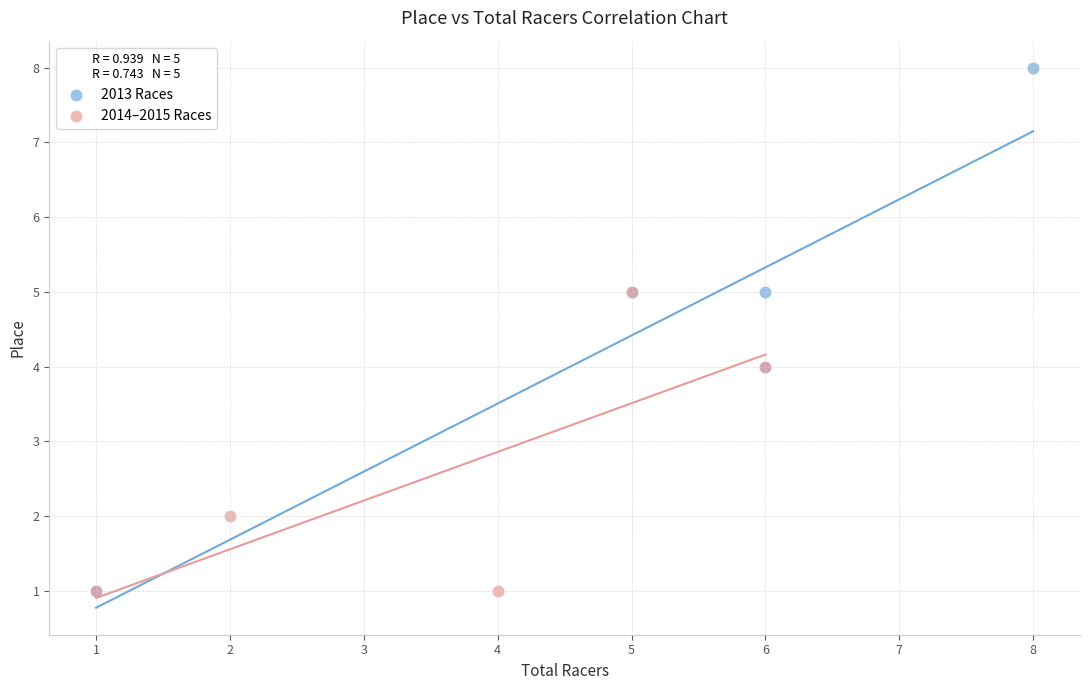

Which series has the widest spread of Y values?

2013 Races